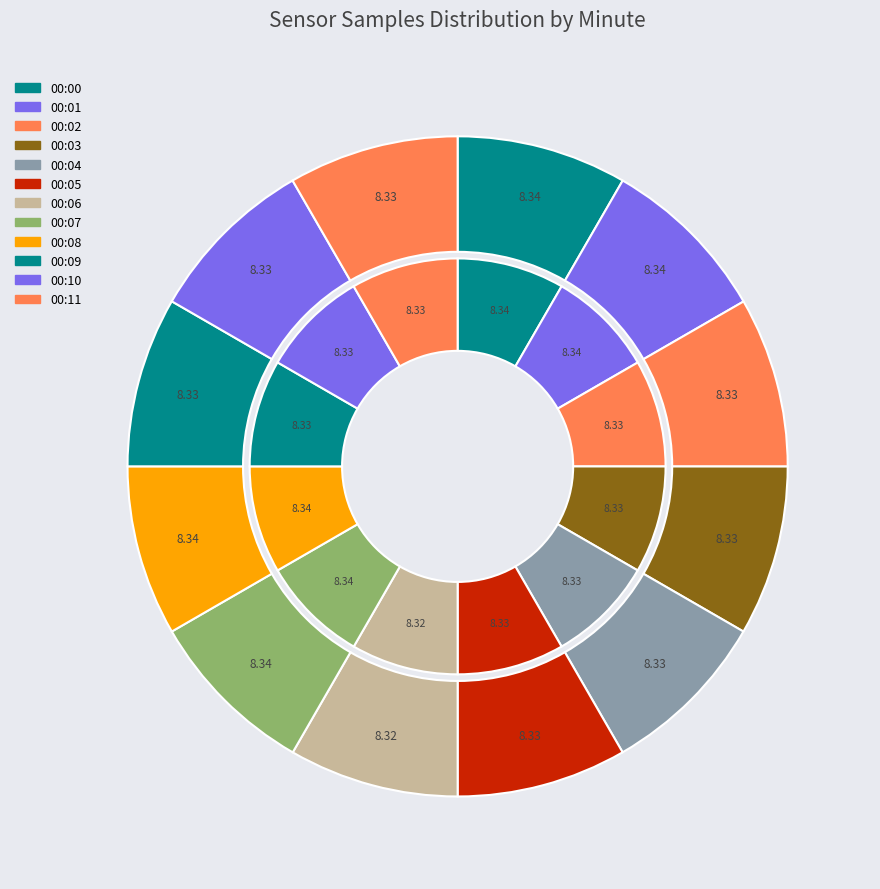

How many slices are in this pie chart?

12